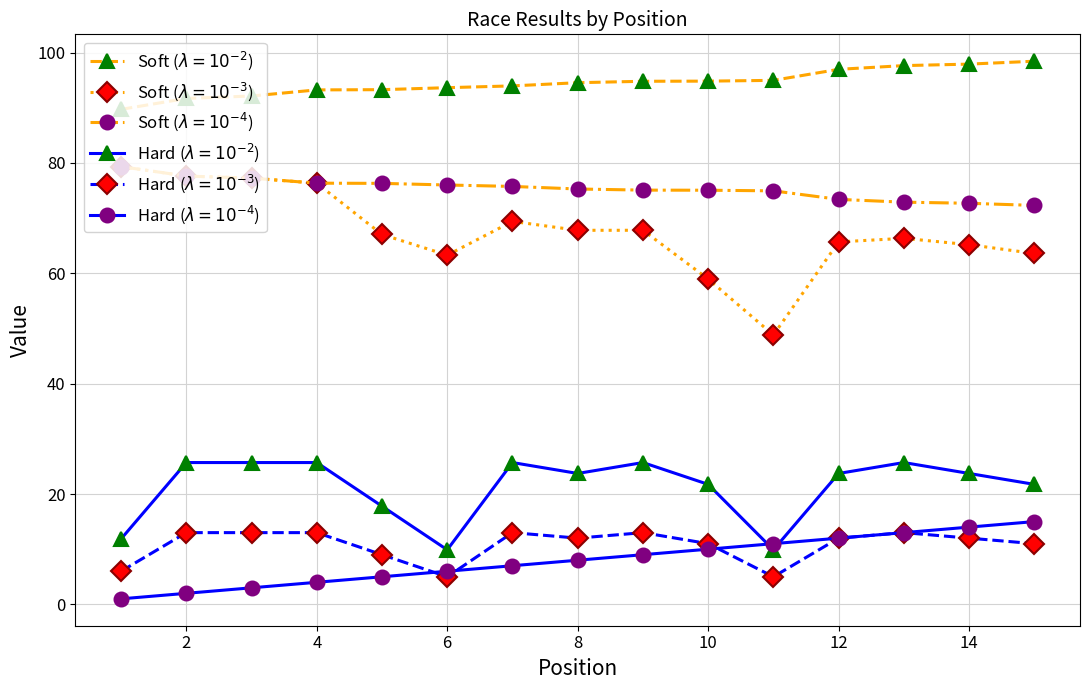

How many lines are shown in the chart?

6